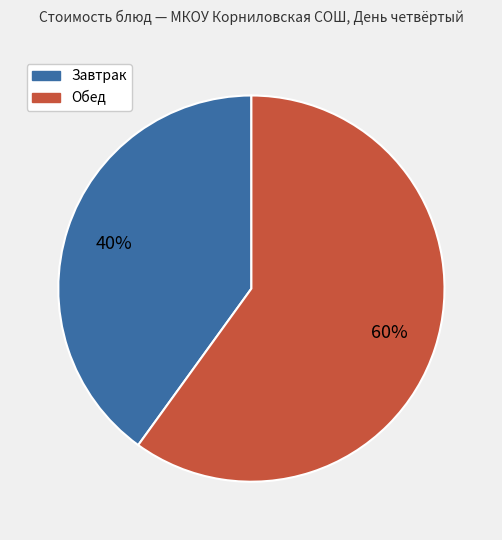

To the nearest percent, what is the average slice percentage?

50%